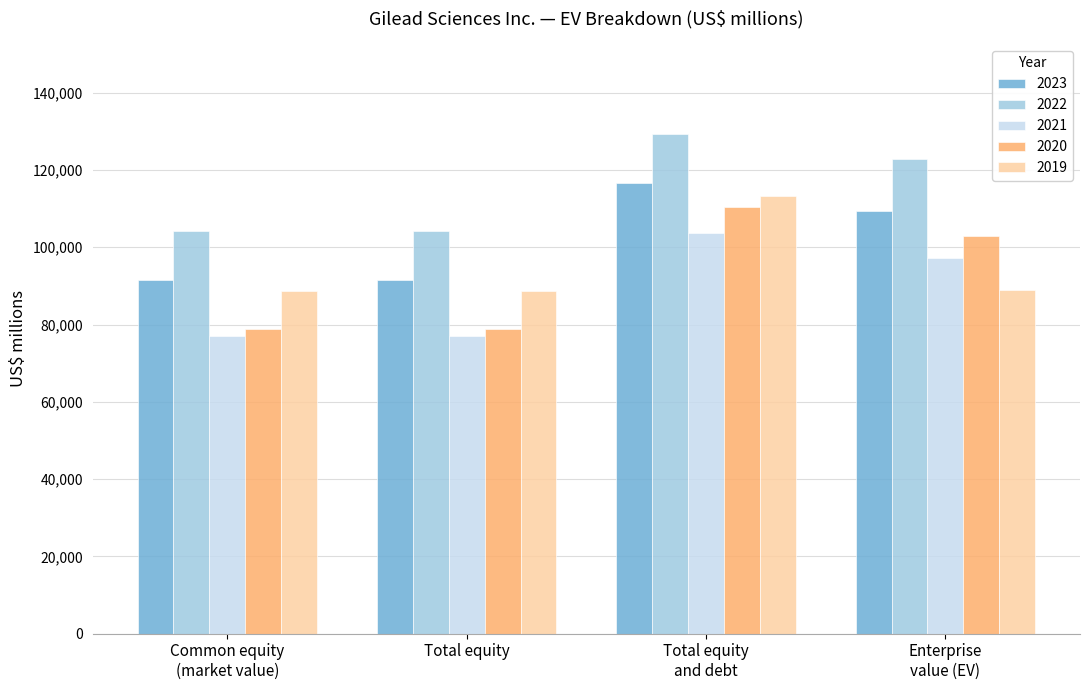

What is the sum of the 2019 values at Common equity
(market value) and Total equity
and debt?

201880